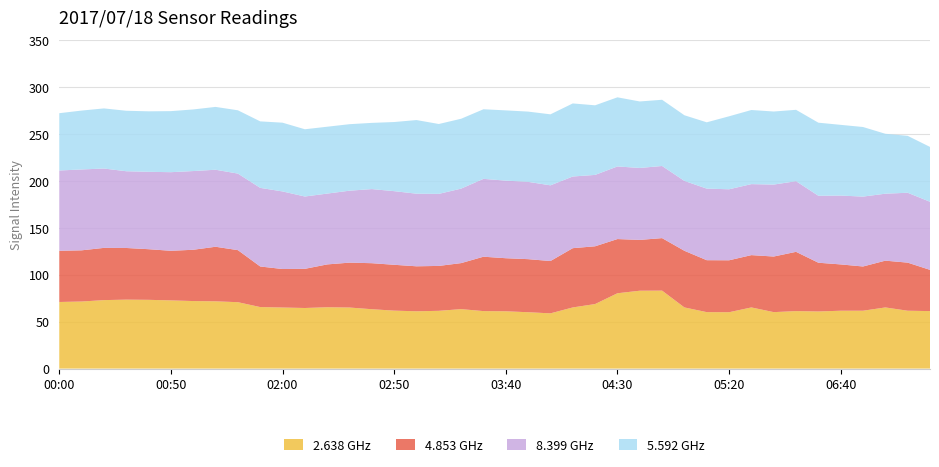

What is the lowest value of the 2.638 GHz series?

58.8